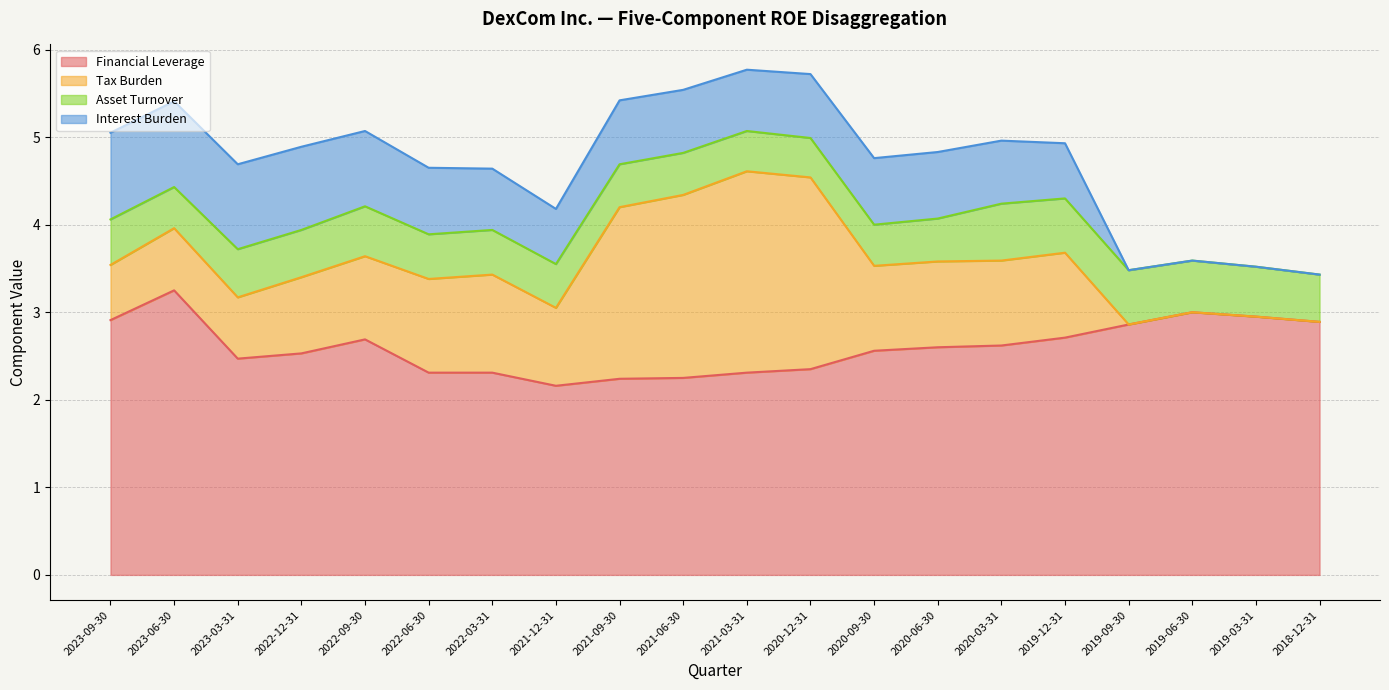

How many intersections are there between Asset Turnover and Interest Burden?

1